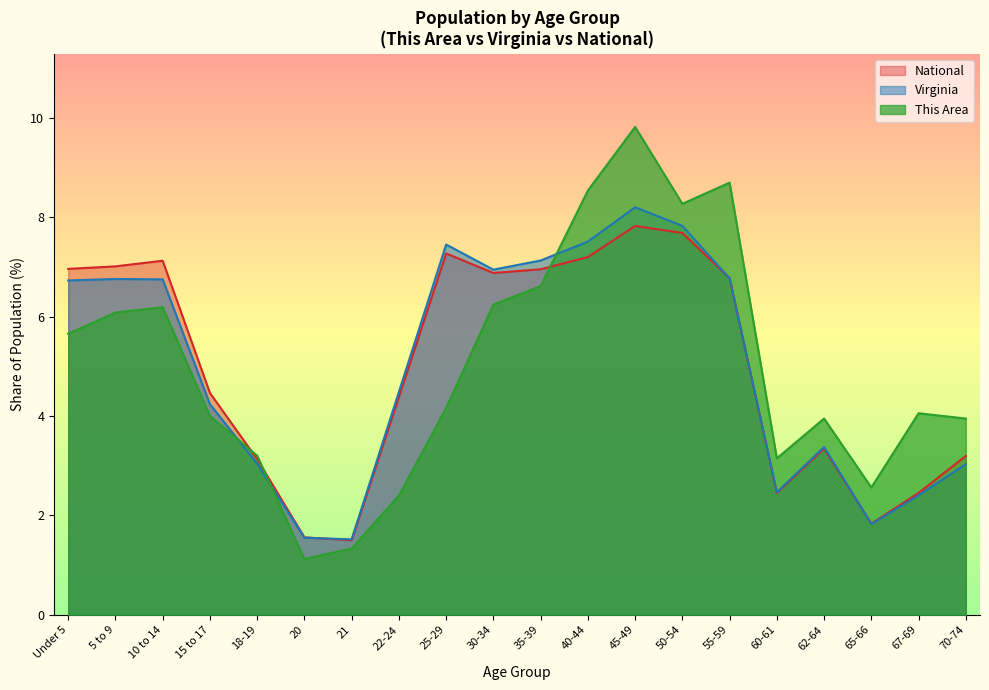

Is it true that This Area equals 4.6 at 60-61?

False